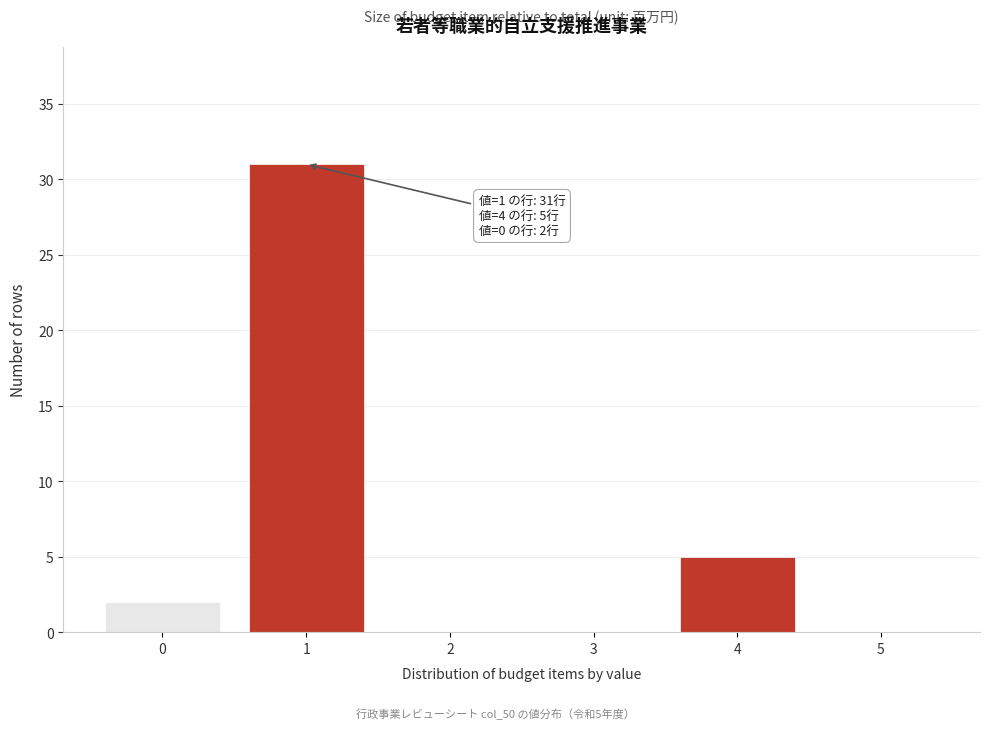

Over which range of the x-axis is the bar tallest?

0.5 to 1.5